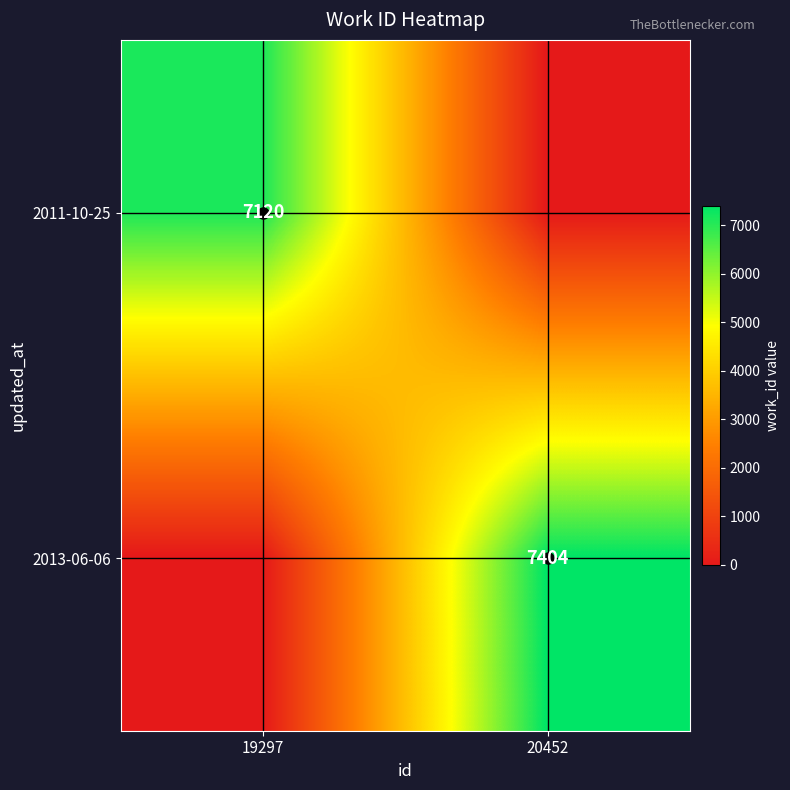

Is it true that 2013-06-06 equals 7404 at 20452?

True